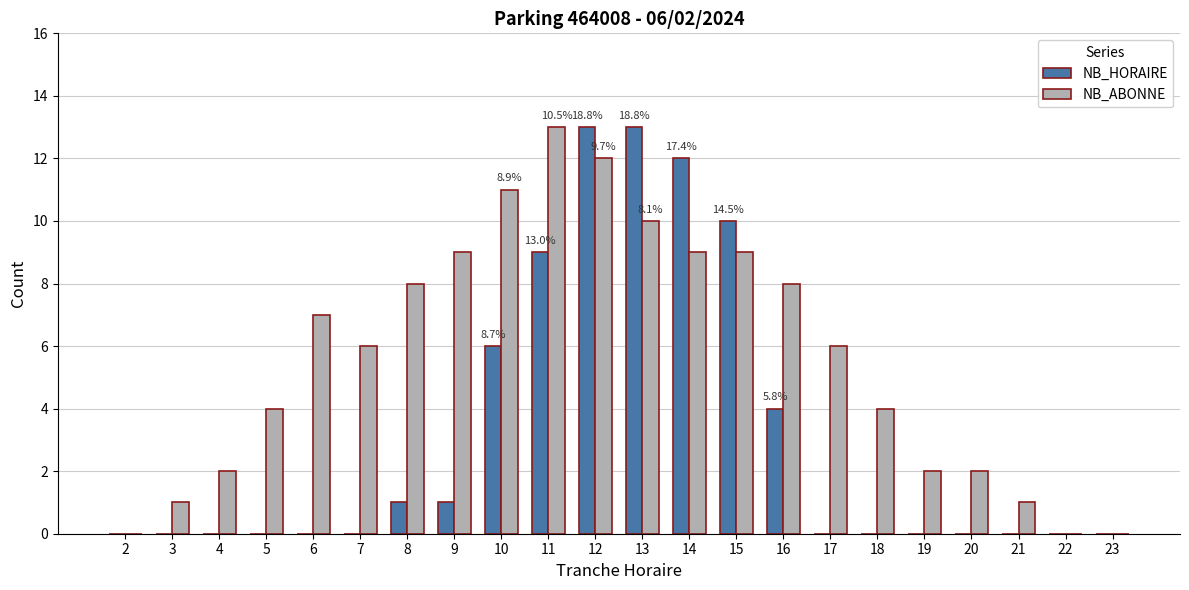

At which category is the sum across all series the highest?

12